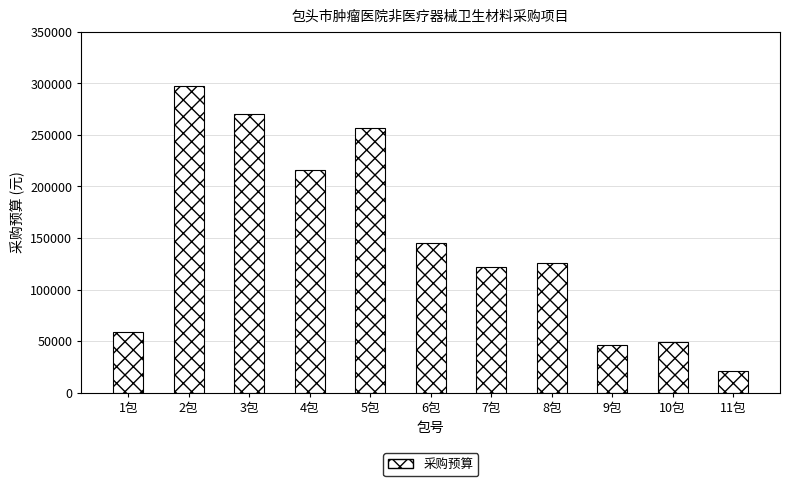

Rank the categories by value from highest to lowest.

2包, 3包, 5包, 4包, 6包, 8包, 7包, 1包, 10包, 9包, 11包